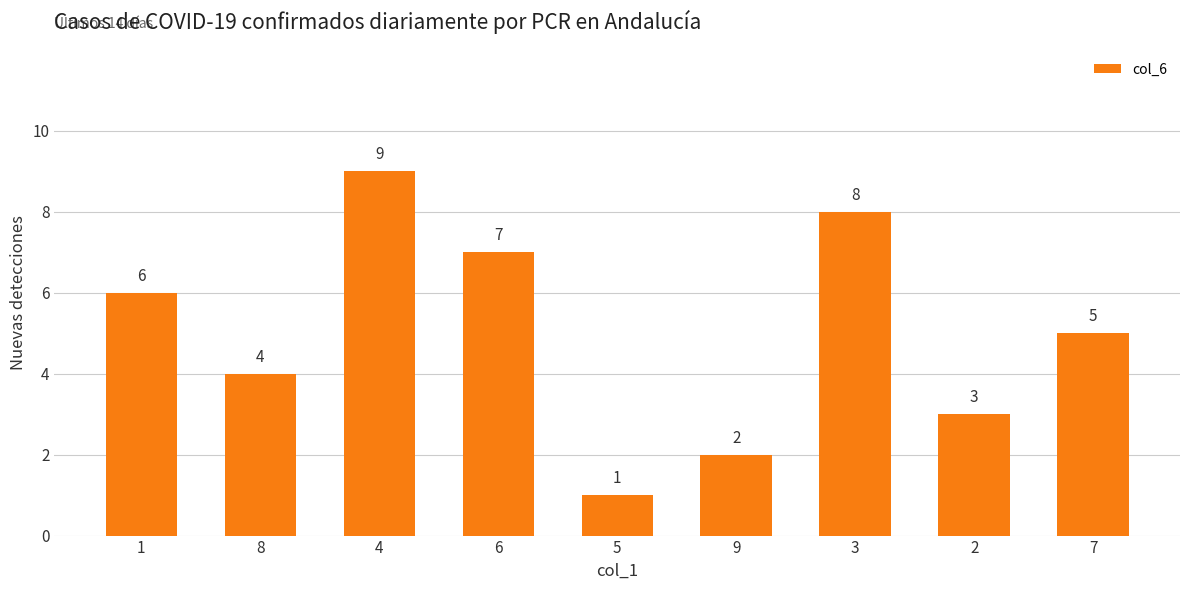

Which category has the highest value across all series?

4